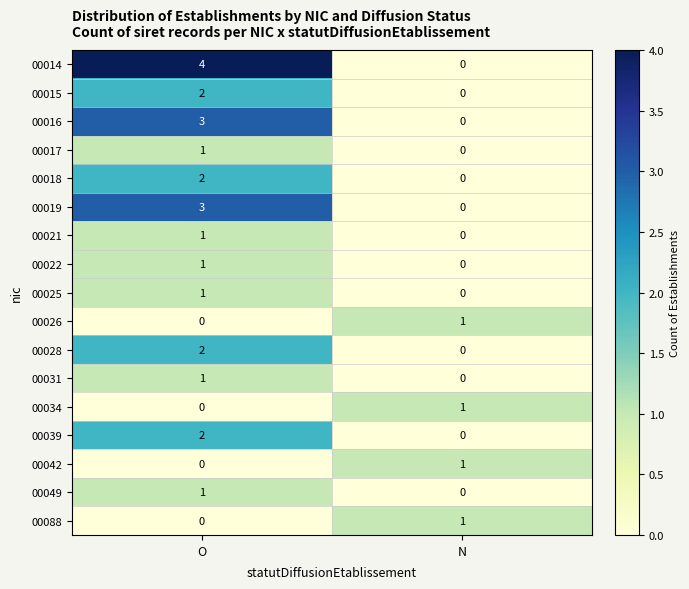

What is the approximate value of 00014 at O?

4